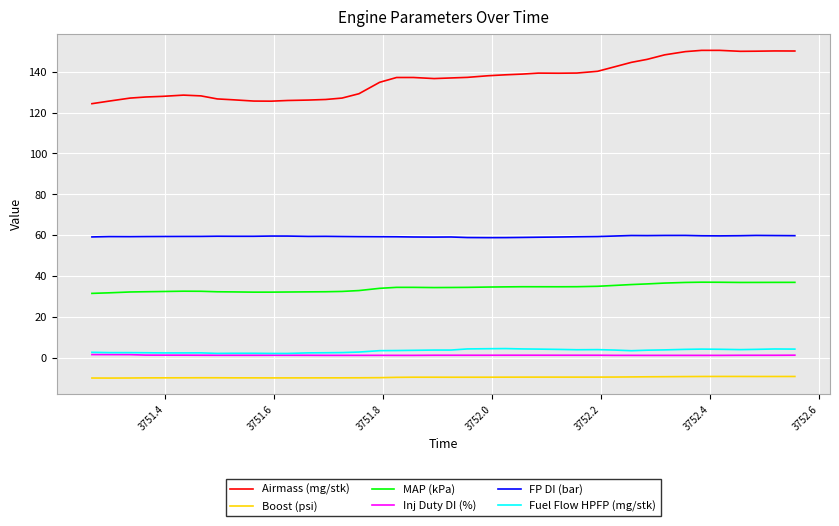

Which series has the widest spread of values?

Airmass (mg/stk)